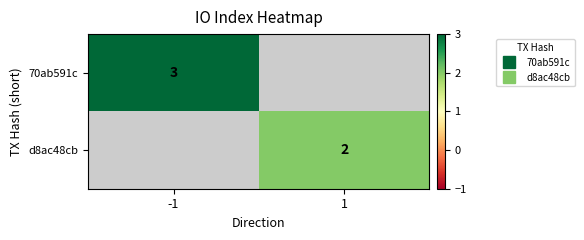

Rank the categories by 70ab591c value from lowest to highest.

-1, 1